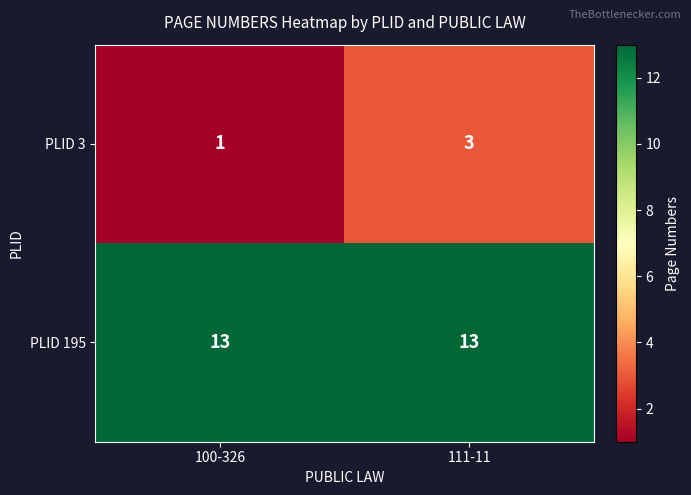

Which series has the widest spread of values?

PLID 3